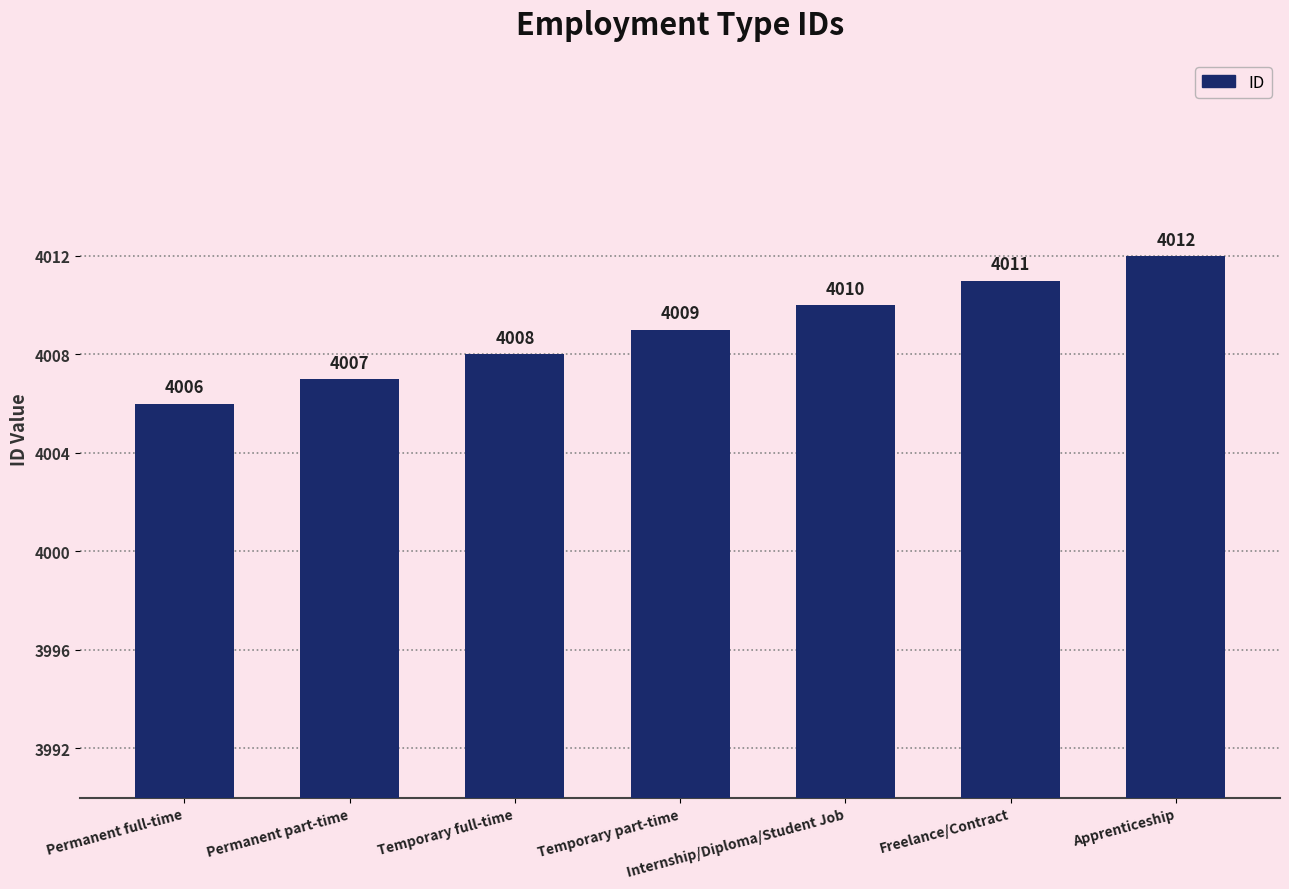

Are the bars grouped side by side (vs. stacked)?

No